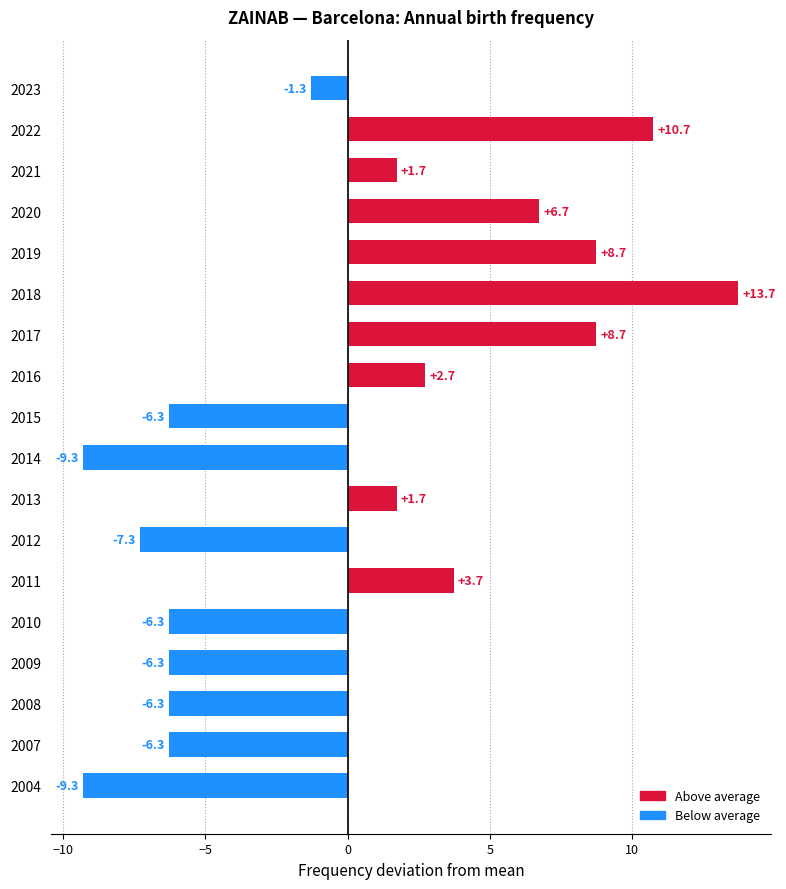

Which has a higher value, 2022 or 2023?

2022